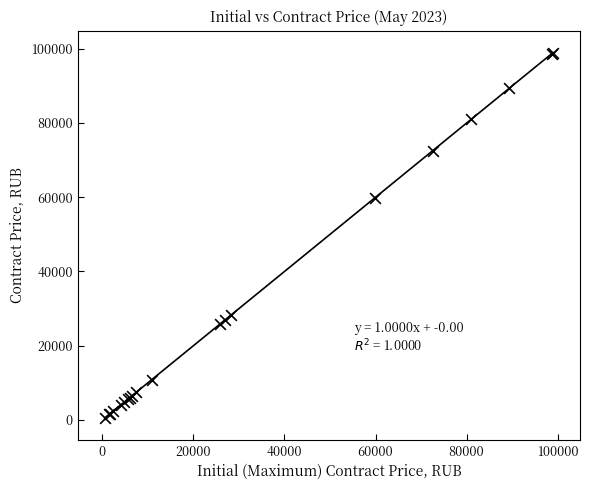

What Y value in the scatter plot is closest to 49755?

59850.0